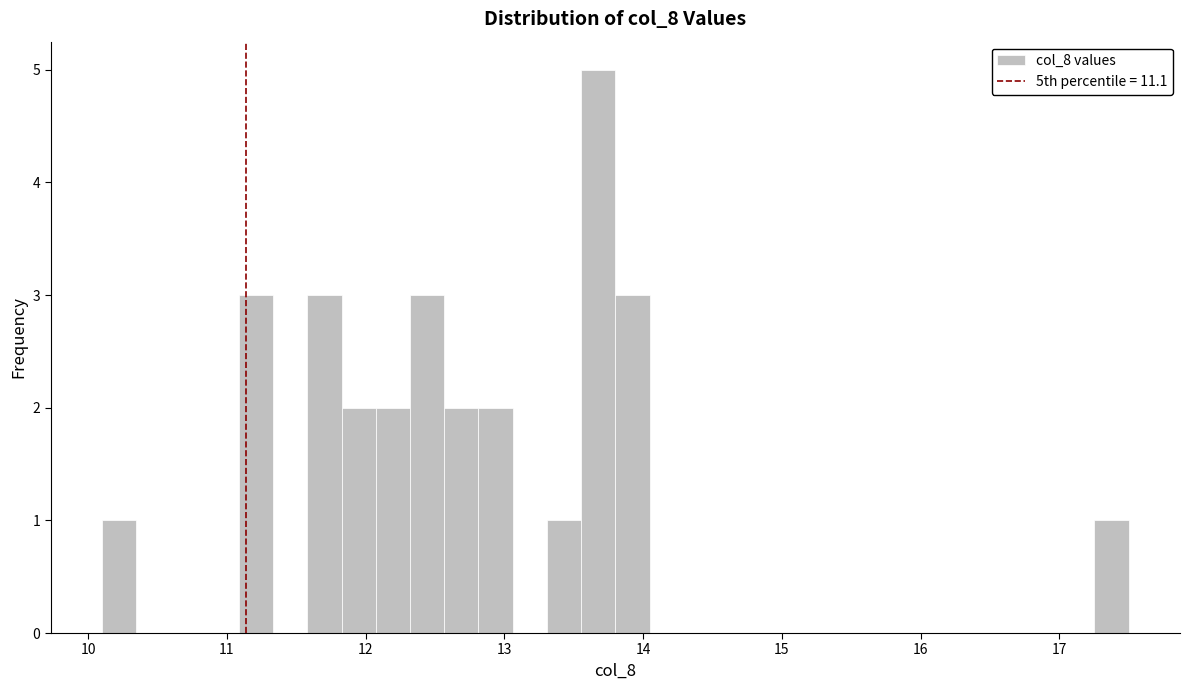

Around what value on the x-axis is the tallest bar? Give the approximate position of its centre, as read against the axis.

13.7